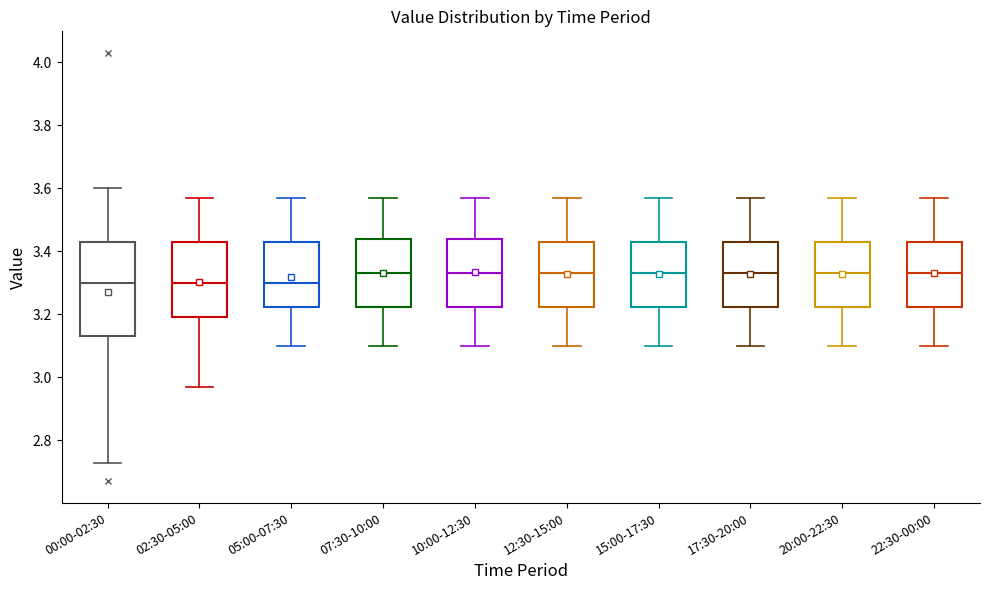

Reading left to right, read every box against the y-axis: the position of its median line, the range the box covers, and the ends of its whiskers. The values are not printed on the chart, so give them approximately, as read against the axis.

00:00-02:30: median 3.30, box 3.14 to 3.44, whiskers 2.74 to 3.60
02:30-05:00: median 3.30, box 3.20 to 3.44, whiskers 2.98 to 3.58
05:00-07:30: median 3.30, box 3.22 to 3.44, whiskers 3.10 to 3.58
07:30-10:00: median 3.34, box 3.22 to 3.44, whiskers 3.10 to 3.58
10:00-12:30: median 3.34, box 3.22 to 3.44, whiskers 3.10 to 3.58
12:30-15:00: median 3.34, box 3.22 to 3.44, whiskers 3.10 to 3.58
15:00-17:30: median 3.34, box 3.22 to 3.44, whiskers 3.10 to 3.58
17:30-20:00: median 3.34, box 3.22 to 3.44, whiskers 3.10 to 3.58
20:00-22:30: median 3.34, box 3.22 to 3.44, whiskers 3.10 to 3.58
22:30-00:00: median 3.34, box 3.22 to 3.44, whiskers 3.10 to 3.58